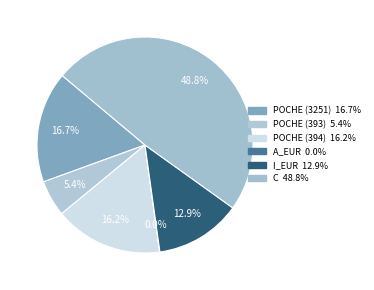

Which has a higher value, POCHE (393) or A_EUR?

POCHE (393)